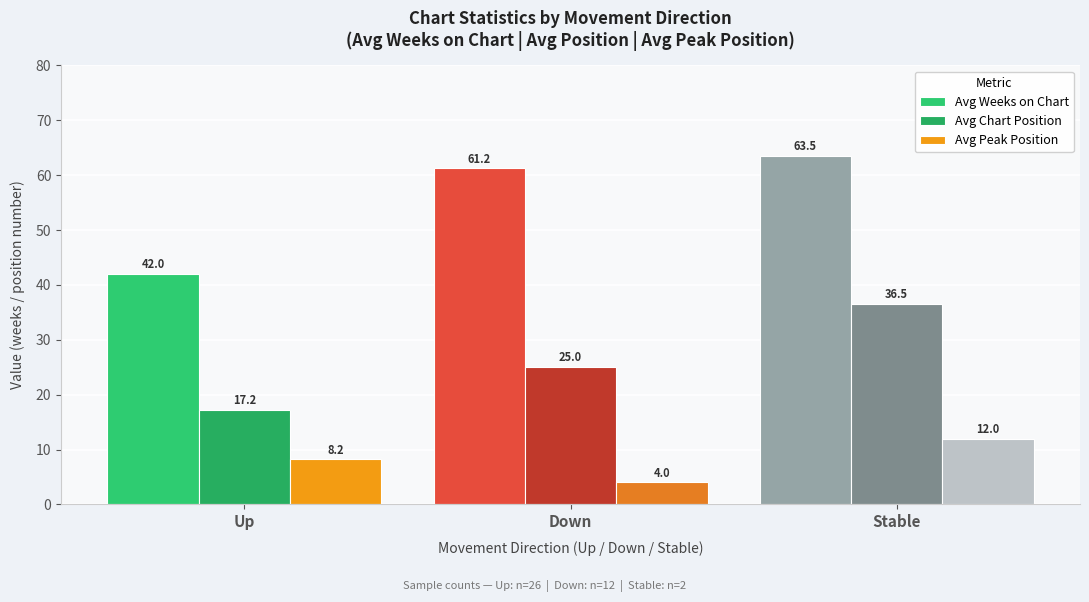

What is the difference between the highest and lowest values at Up?

33.8